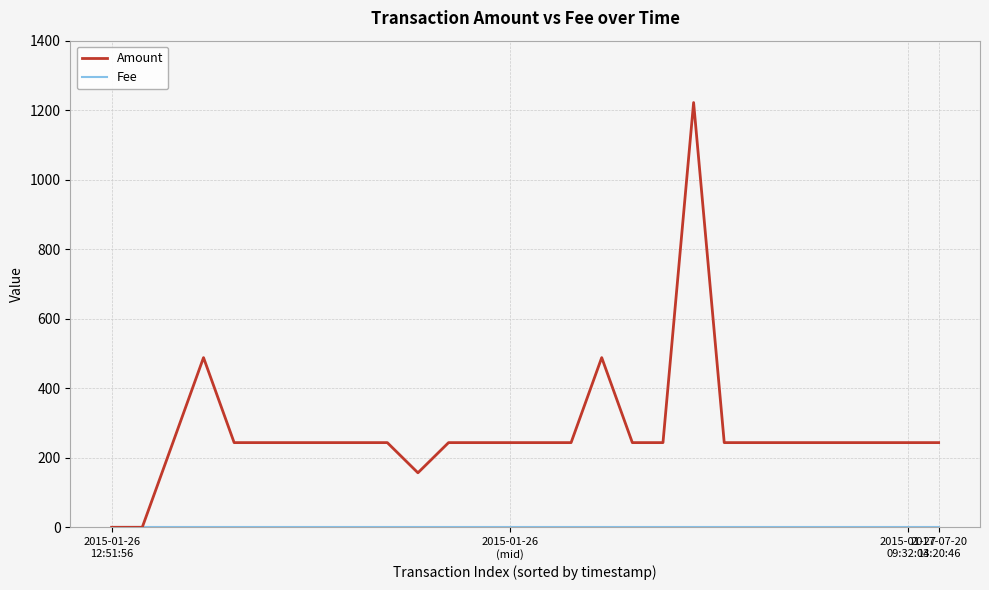

What is the maximum value for Amount?

1221.9